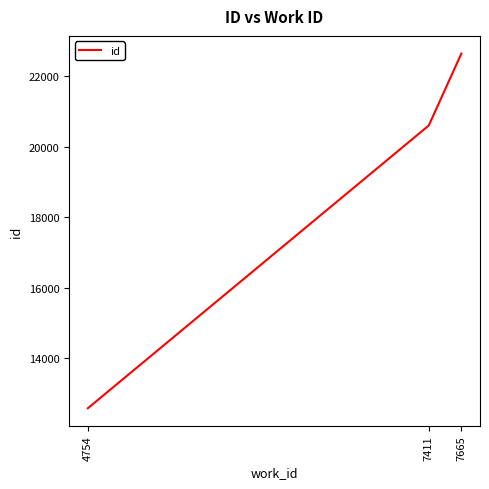

True or false: the data shows 20595 at 7411.

True